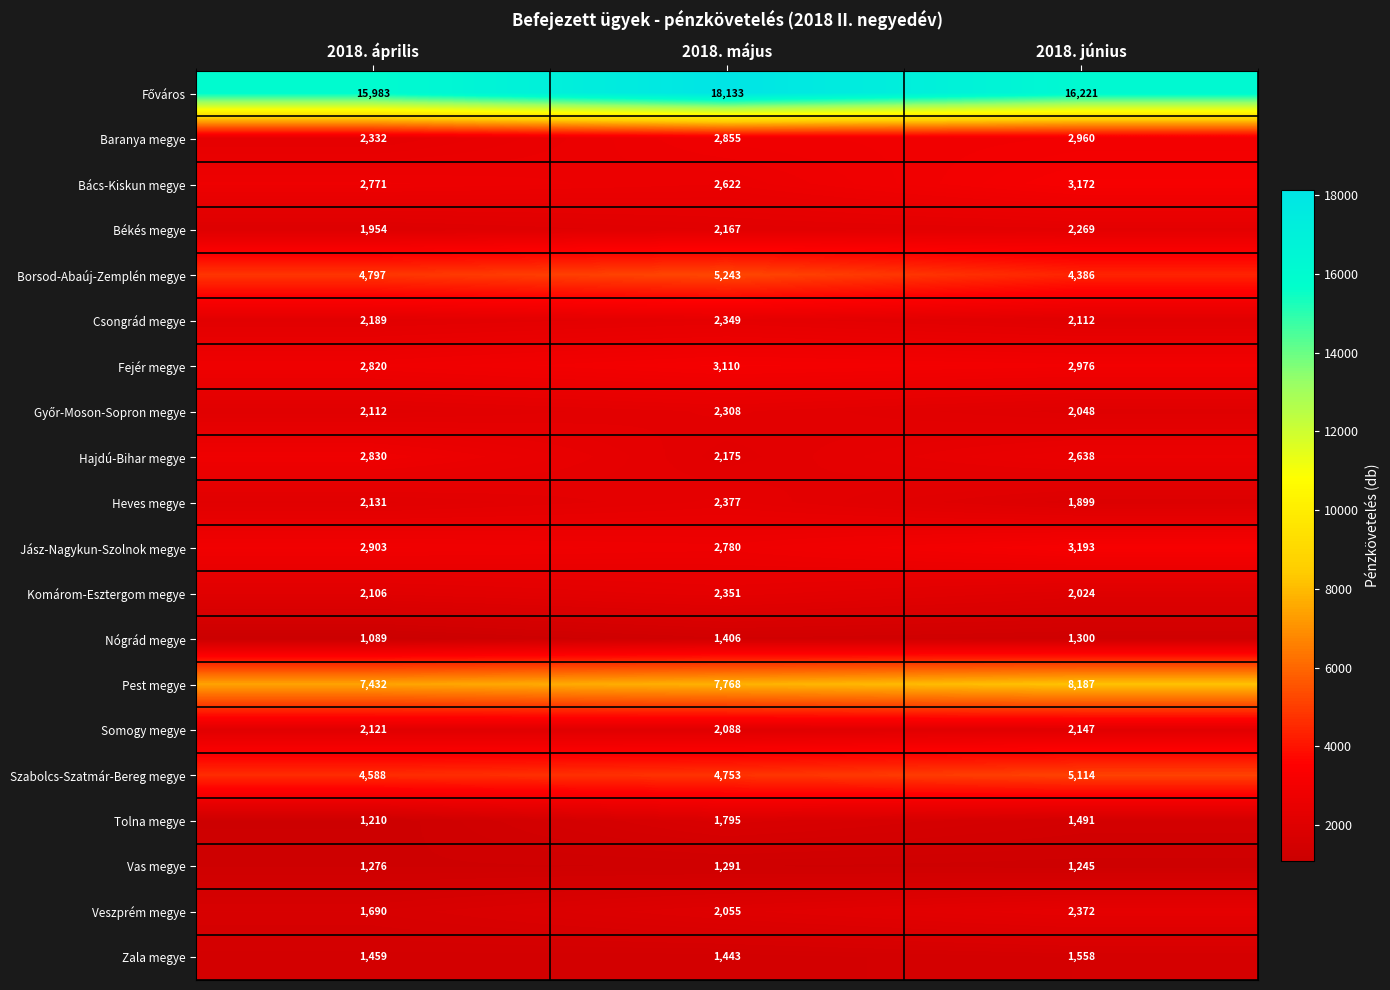

What is the smallest value displayed?

1089